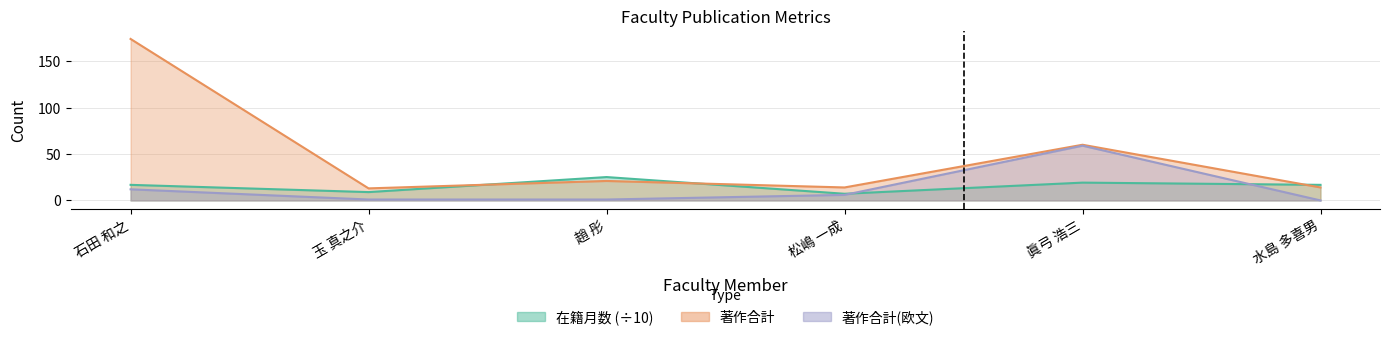

After their last crossing, which series has the higher values: 在籍月数 (÷10) or 著作合計(欧文)?

在籍月数 (÷10)